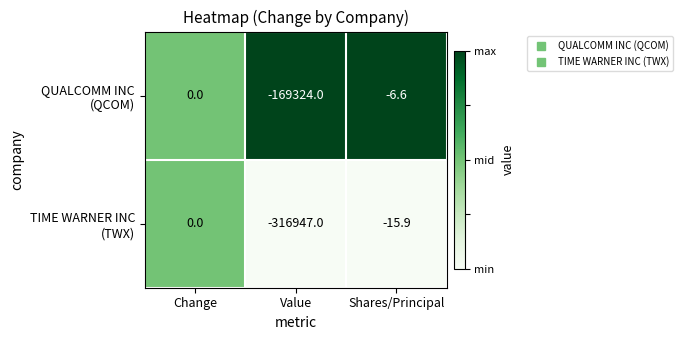

What is the maximum value shown in the chart?

0.0